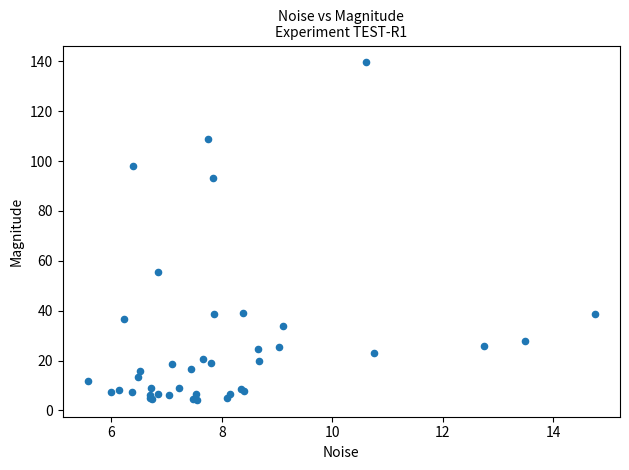

What Y value in the scatter plot is closest to 71?

55.6